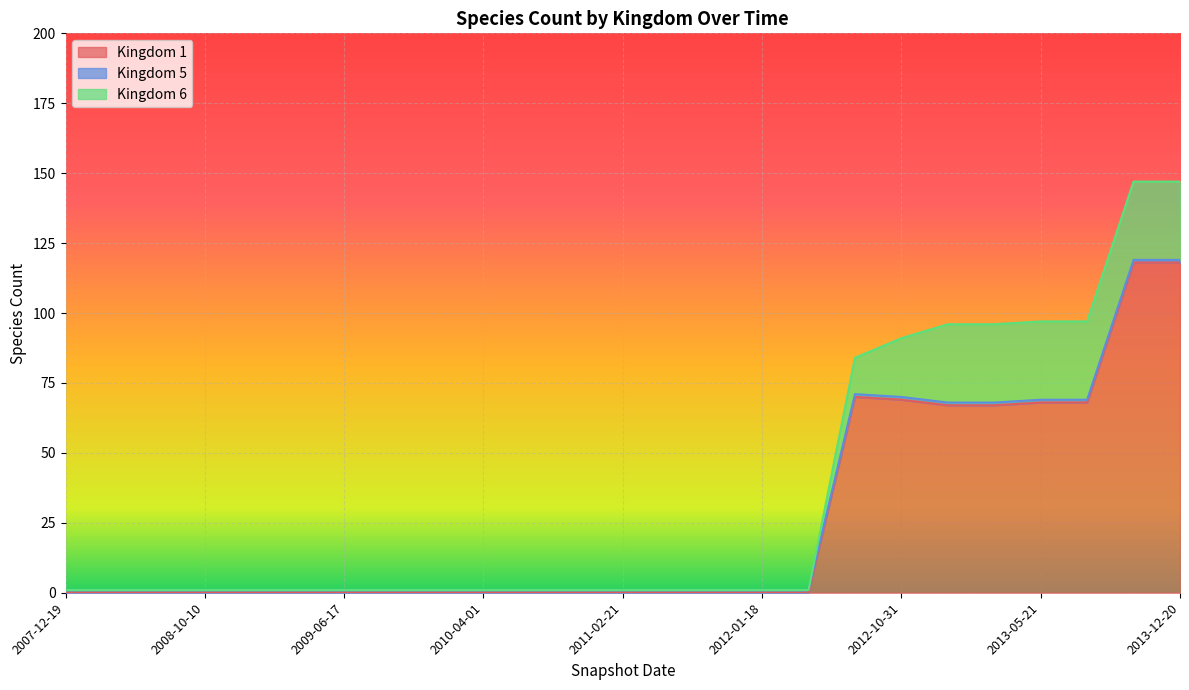

Does the chart display data point markers on the line(s)?

No